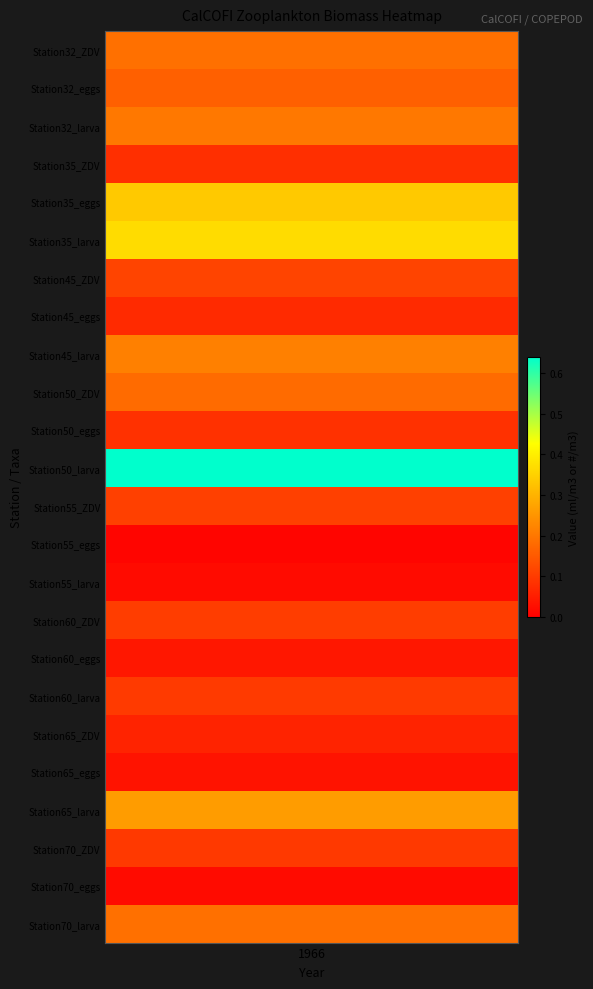

What is the difference between the second highest and minimum values?

0.4